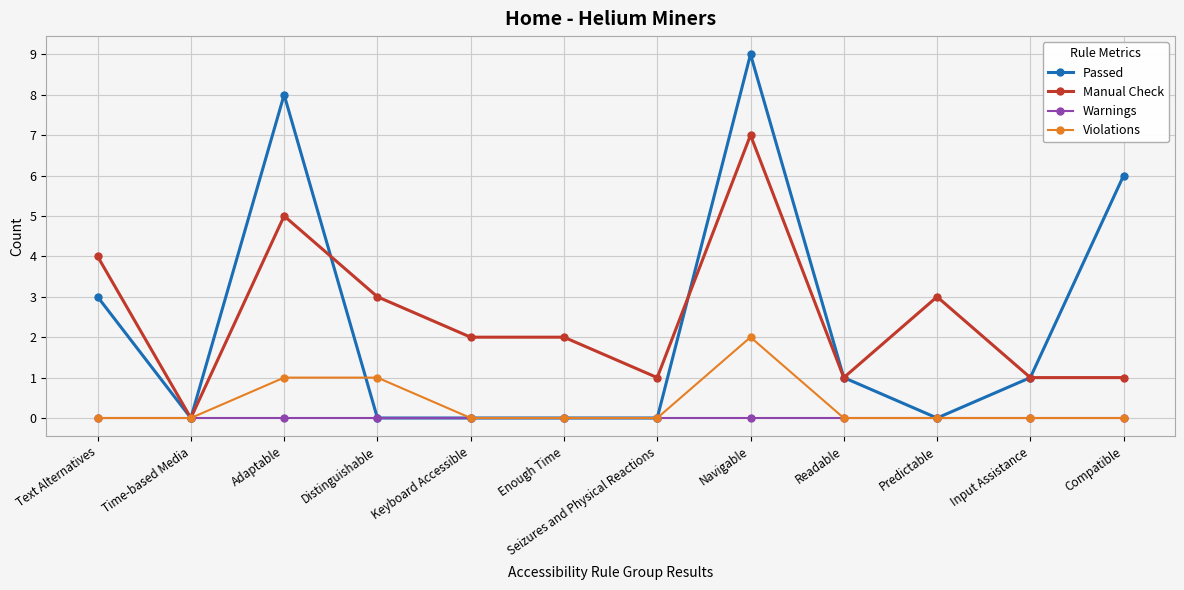

Where is the first local maximum for Manual Check?

Adaptable